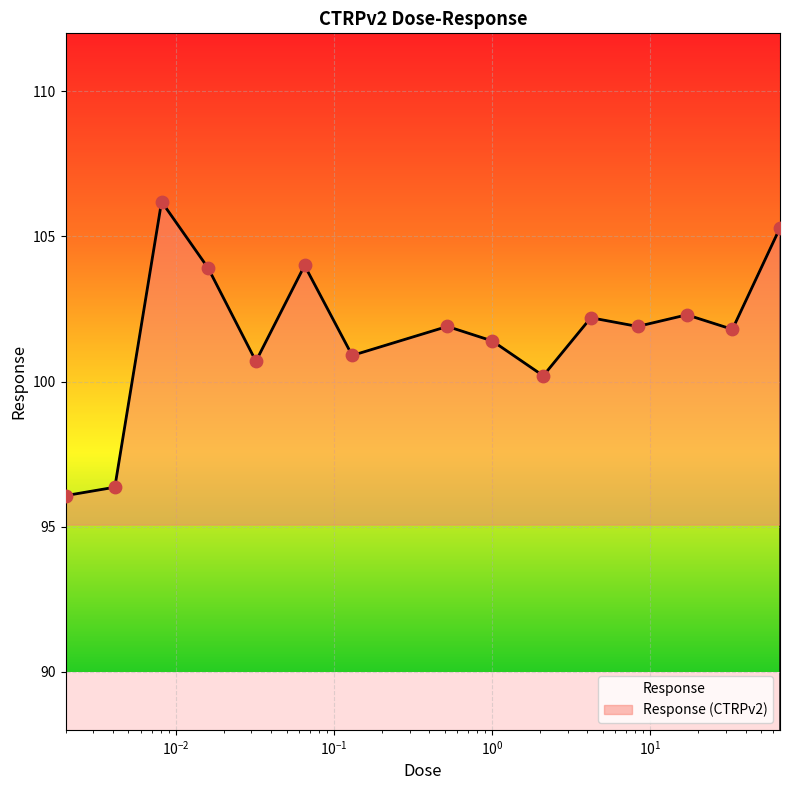

Between 2.1 and 0.065, which is larger?

0.065